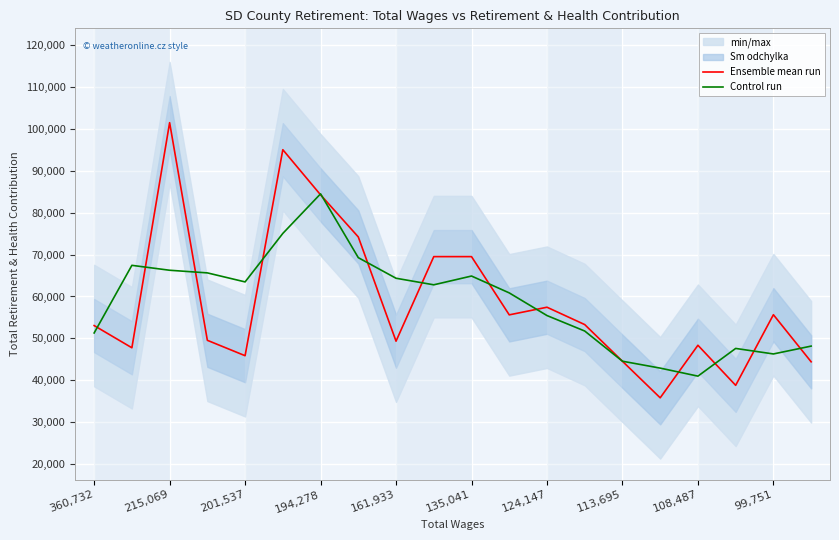

What is the total value across all series at 17?

86409.7